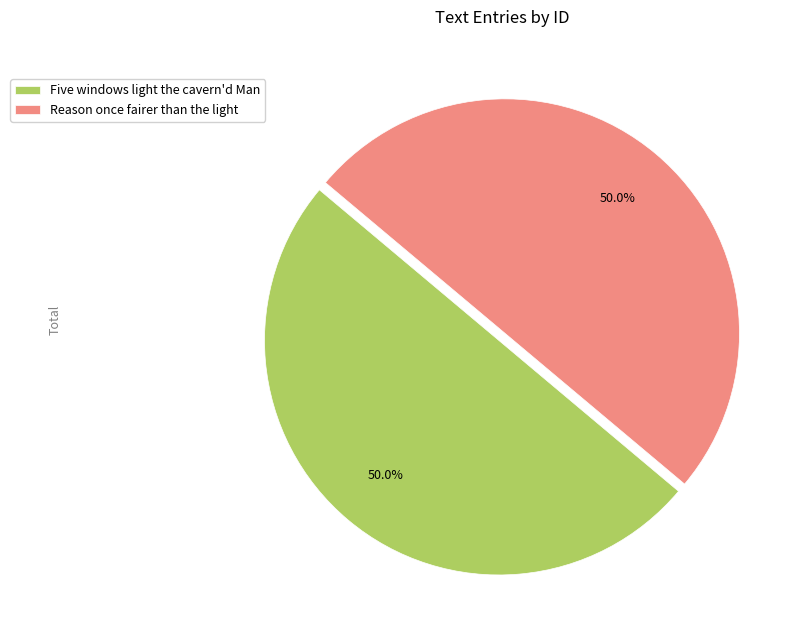

Is it true that Five windows light the cavern'd Man is 50% of the pie?

True